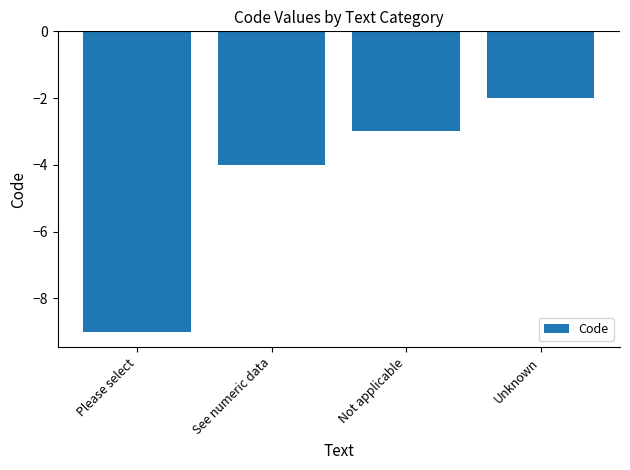

List the labels in order of value, smallest first.

Please select, See numeric data, Not applicable, Unknown